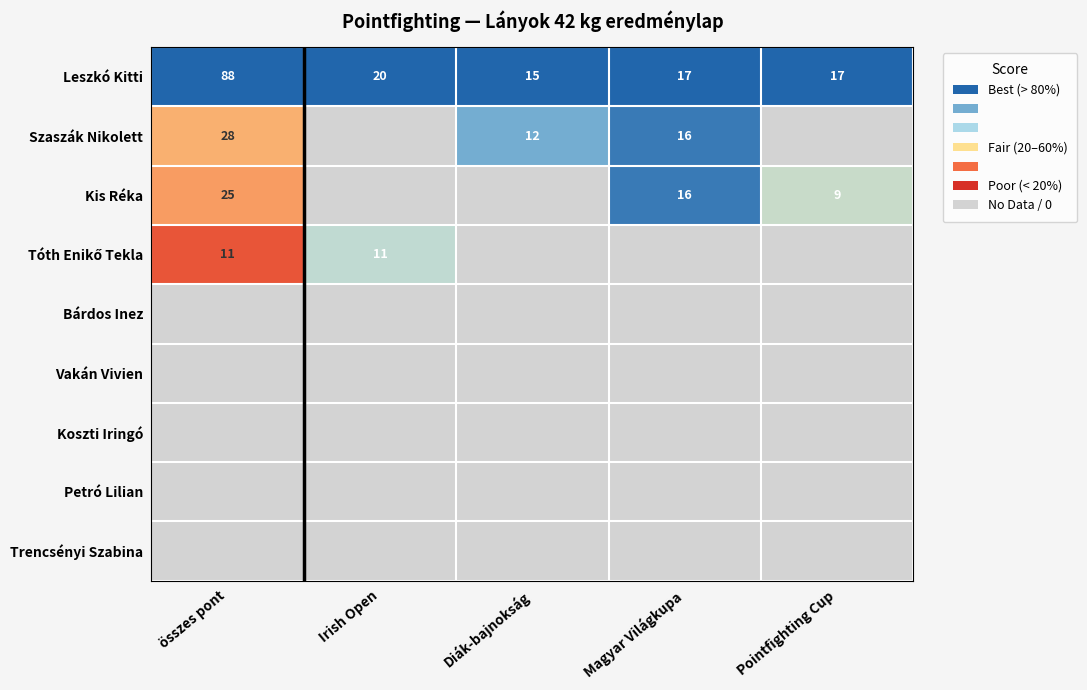

The value of Leszkó Kitti at Pointfighting Cup is 5. True or false?

False